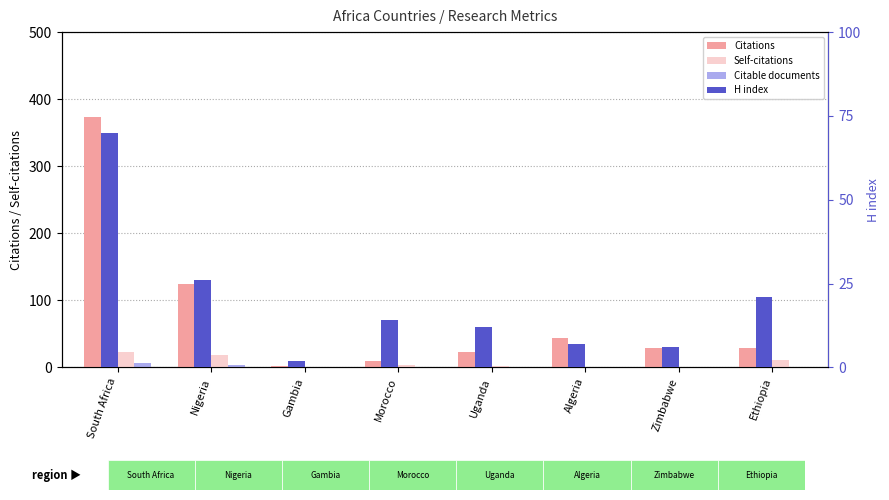

What is the sum of the Citations values at Uganda and South Africa?

396